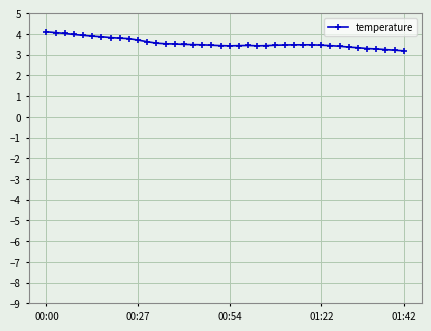

What is the difference between the maximum and second lowest values?

0.9